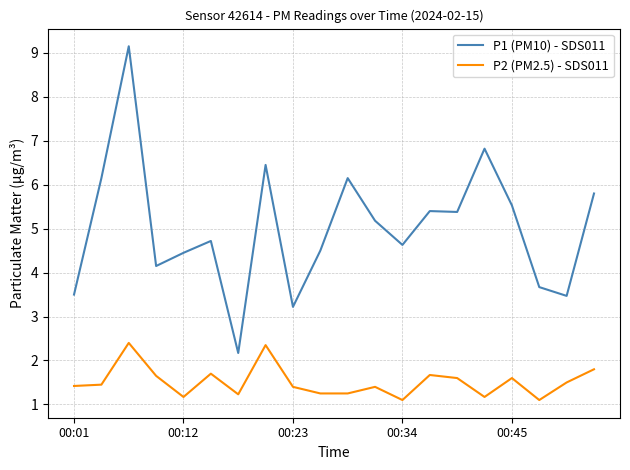

What are all the series names shown in the legend?

P1 (PM10) - SDS011, P2 (PM2.5) - SDS011